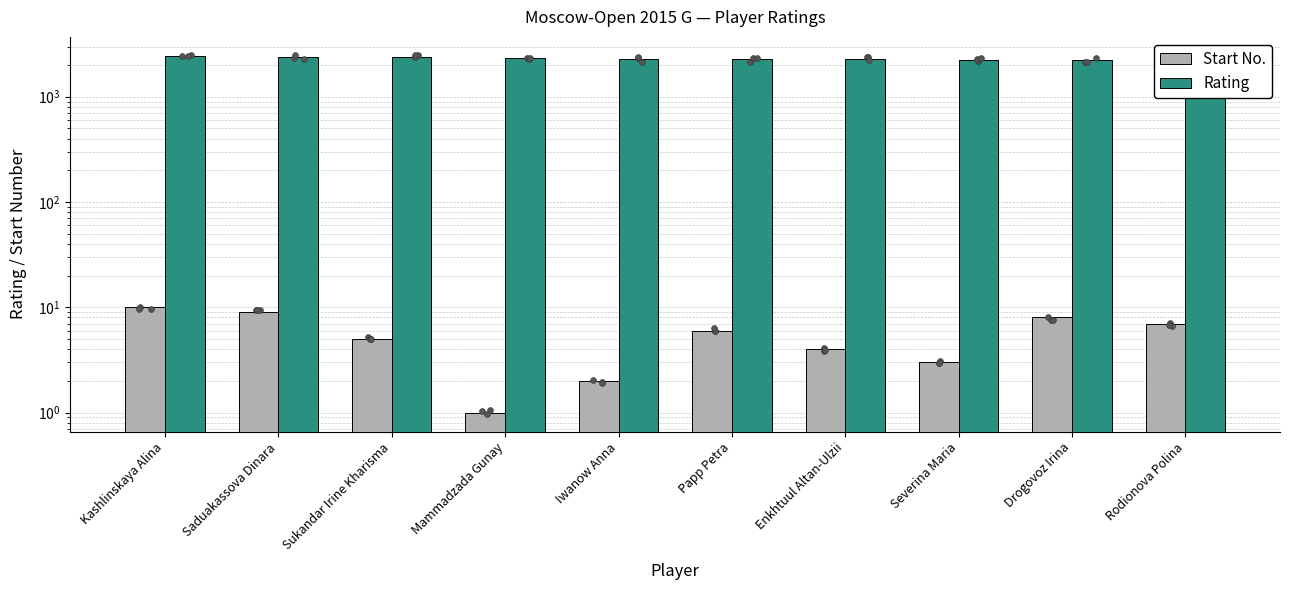

Which series reaches the minimum Y coordinate?

Start No.